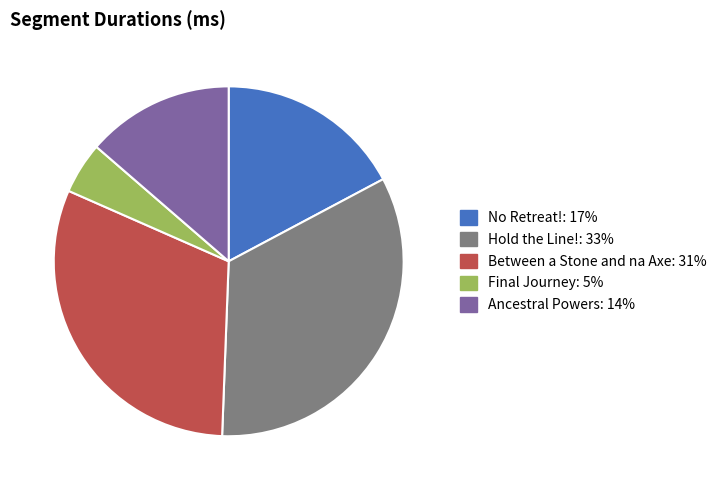

Which has a higher value, Hold the Line! or Between a Stone and na Axe?

Hold the Line!